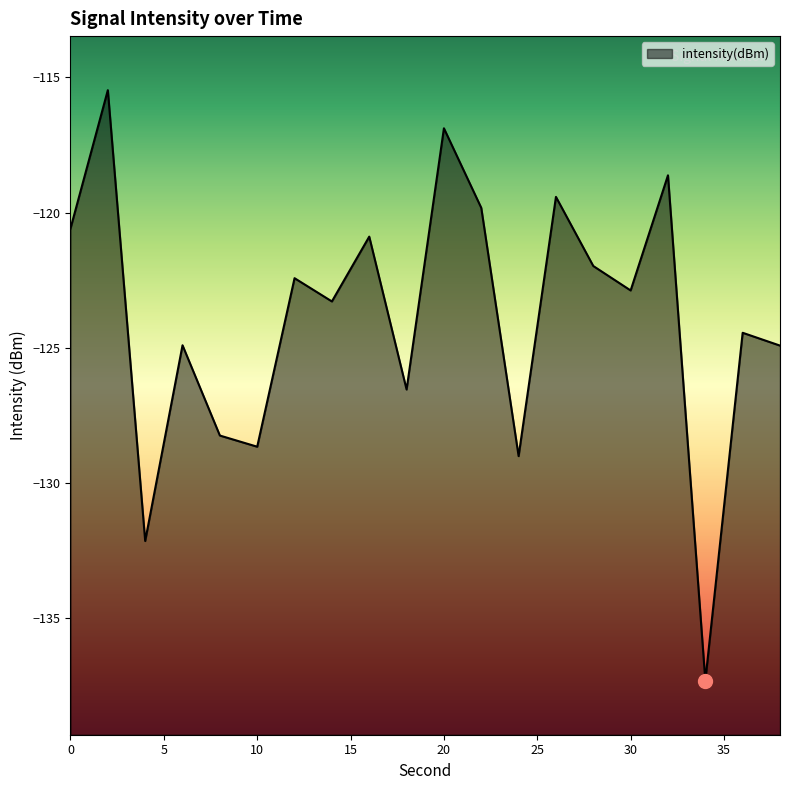

Does the chart display data point markers on the line(s)?

No